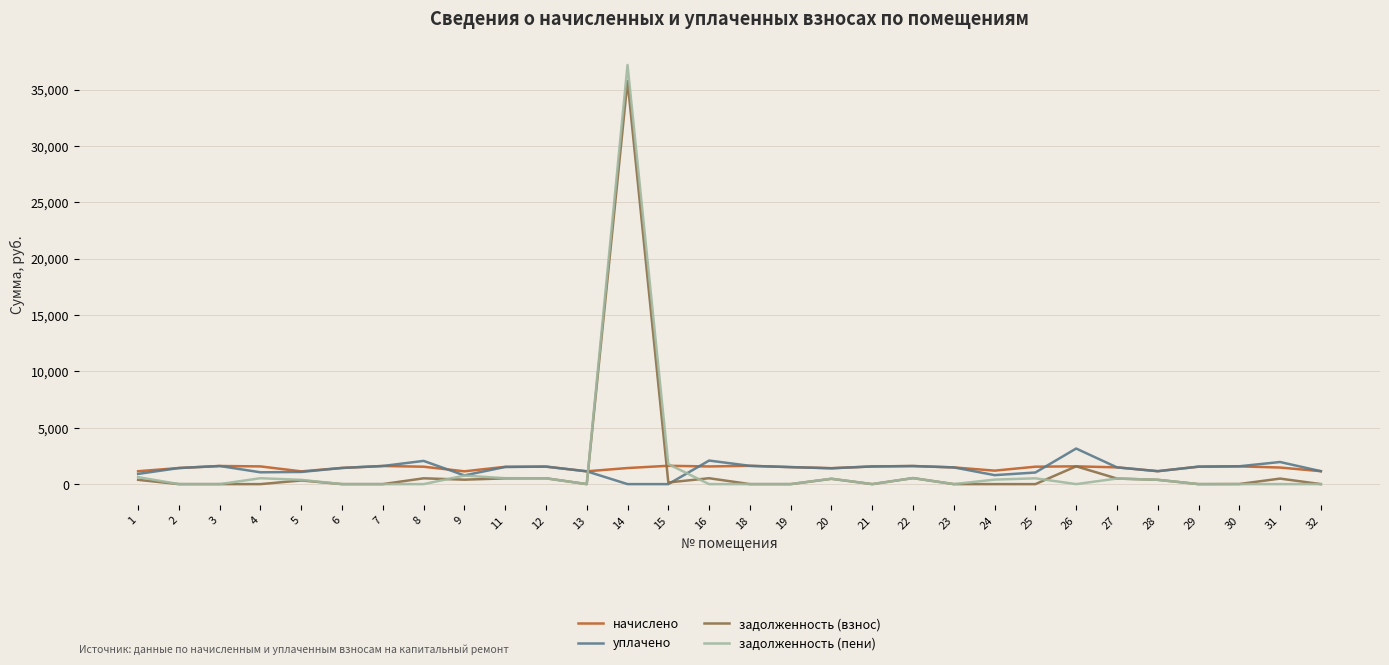

What is the total value across all series at 32?

2293.3